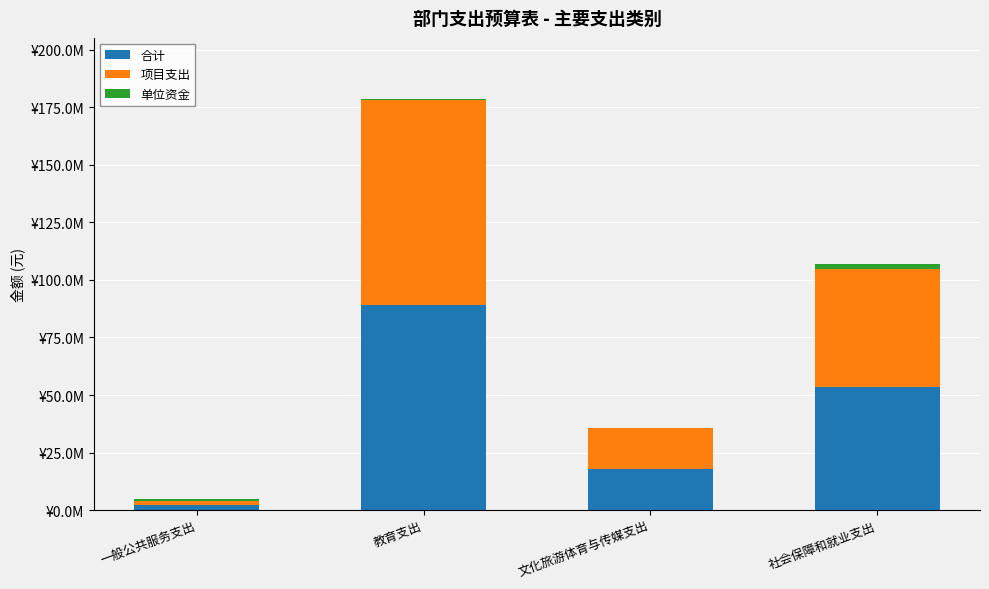

Does the chart contain stacked bars?

Yes